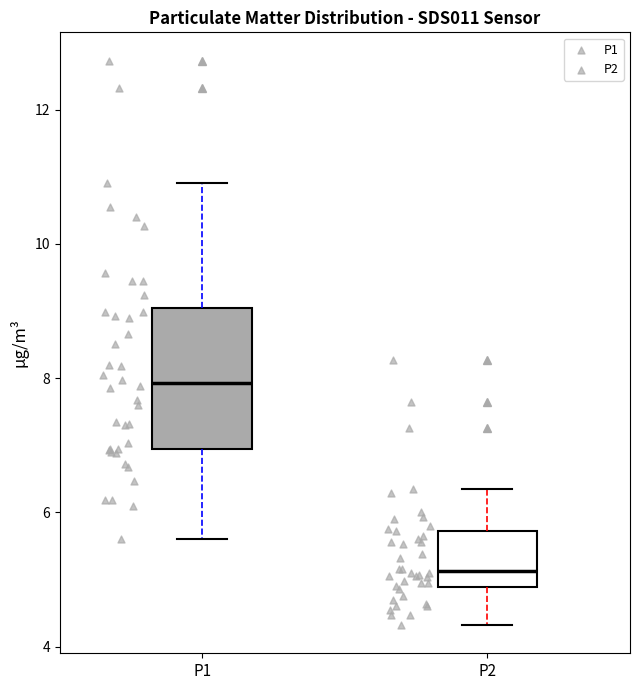

Reading left to right, read every box against the y-axis: the position of its median line, the range the box covers, and the ends of its whiskers. The values are not printed on the chart, so give them approximately, as read against the axis.

P1: median 8.0, box 7.0 to 9.0, whiskers 5.6 to 11.0
P2: median 5.2, box 4.8 to 5.8, whiskers 4.4 to 6.4